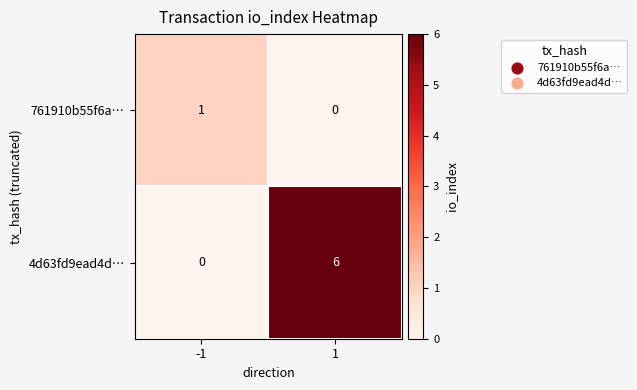

At 1, list the series in order from largest to smallest.

4d63fd9ead4d…, 761910b55f6a…